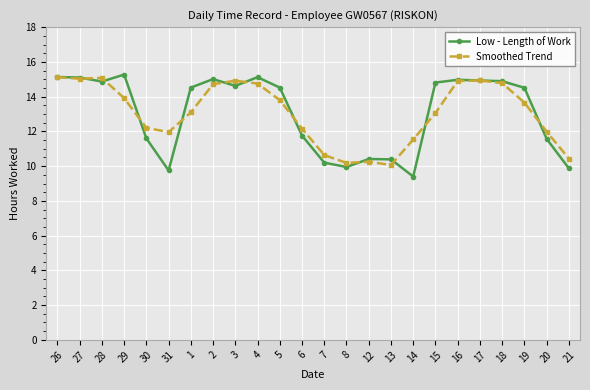

What is the sum of all Smoothed Trend values?

313.2